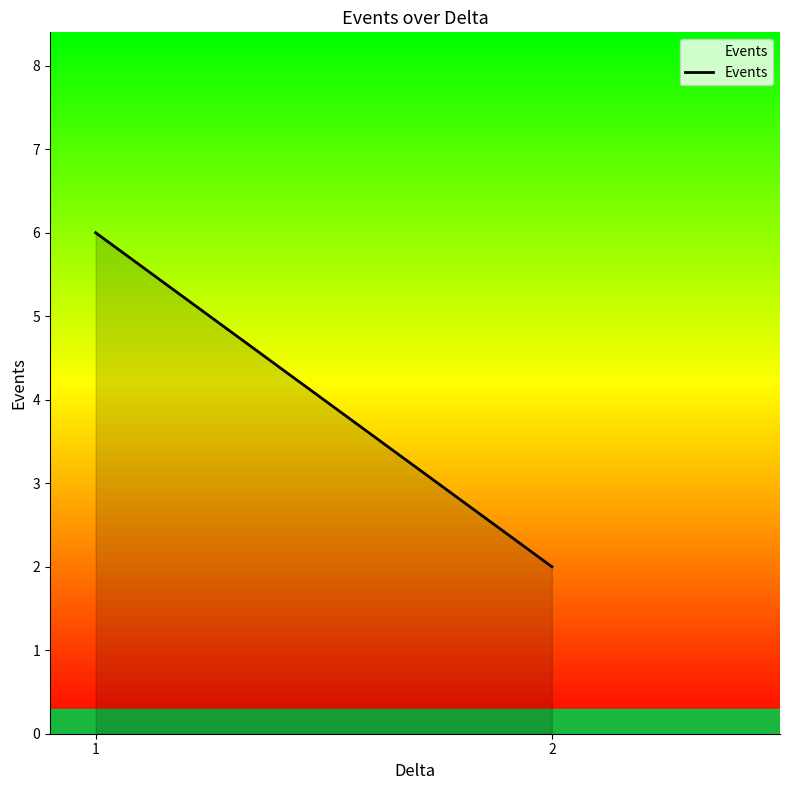

Reading left to right, transcribe all the data shown in this chart.

6	2